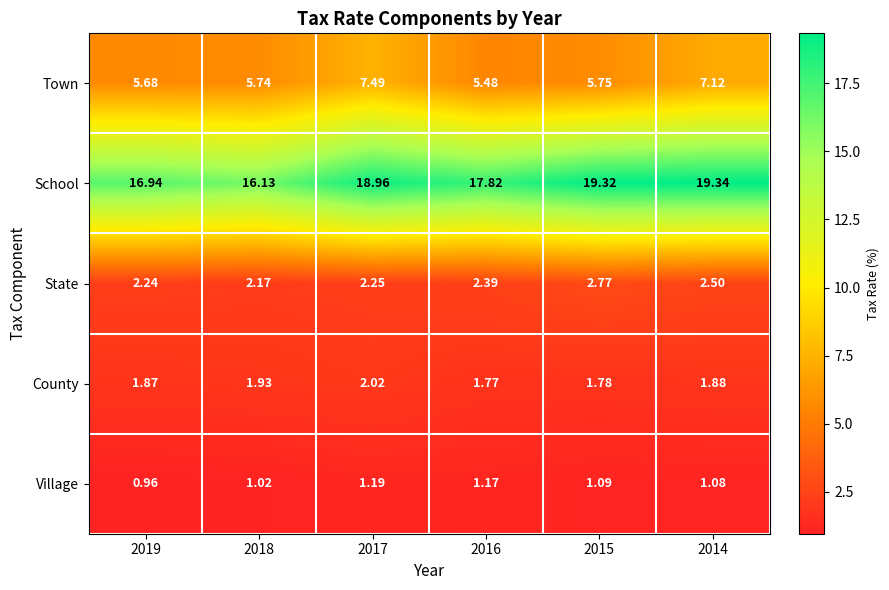

What is the total value across all series at 2017?

31.9